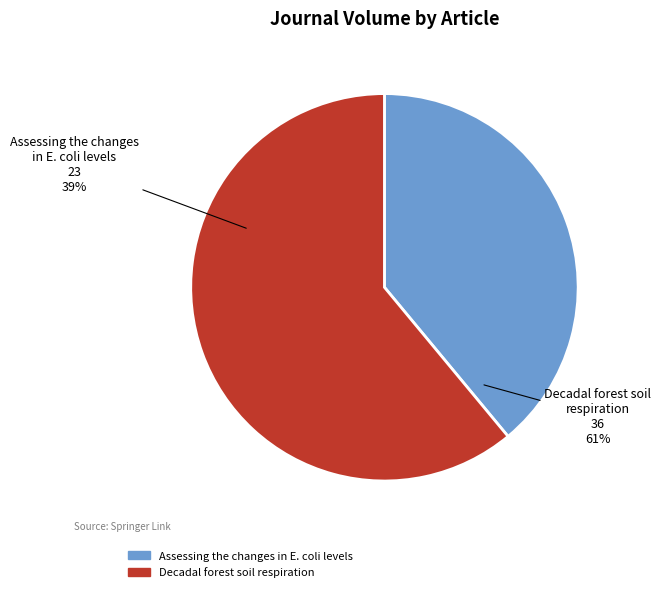

Approximately how many times larger is the value at Assessing the changes in E. coli levels compared to Decadal forest soil respiration?

0.6